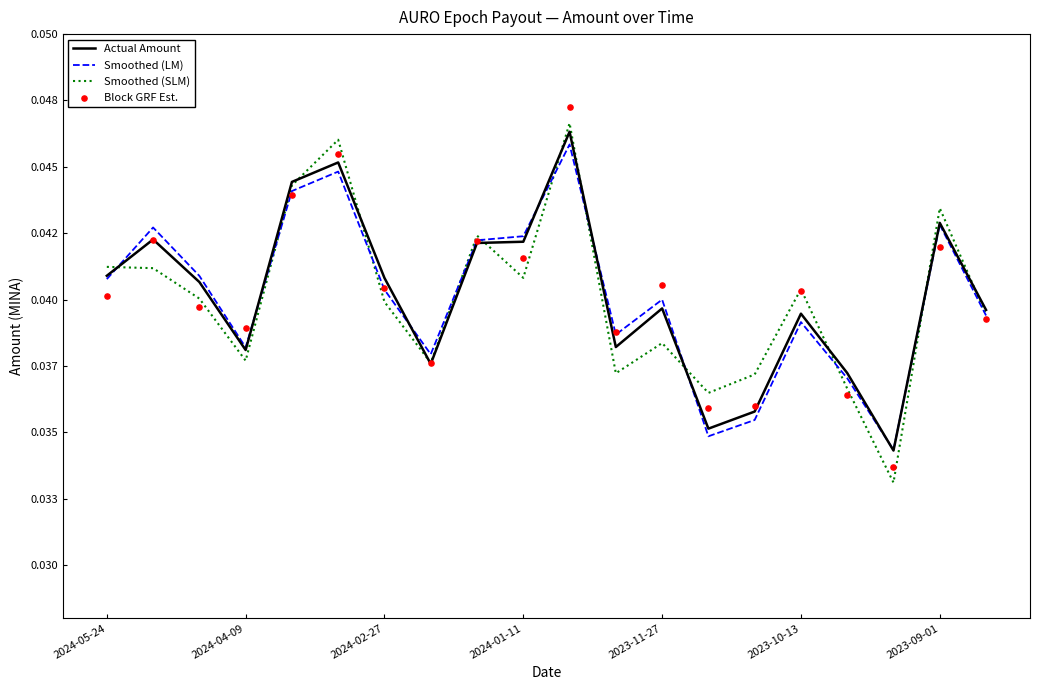

Which series has the largest total across all categories?

Actual Amount